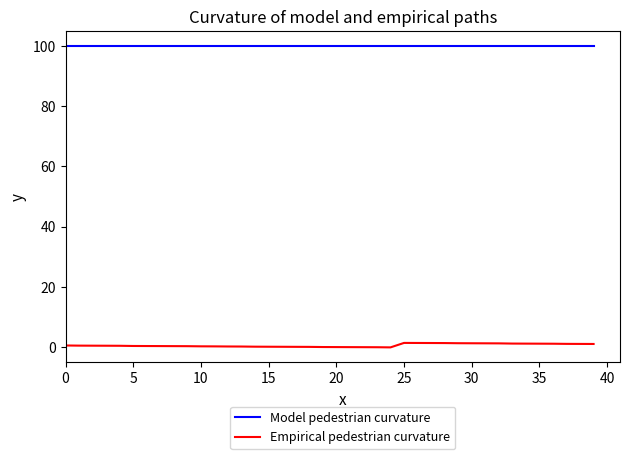

True or false: Empirical pedestrian curvature and Model pedestrian curvature cross at least once.

False